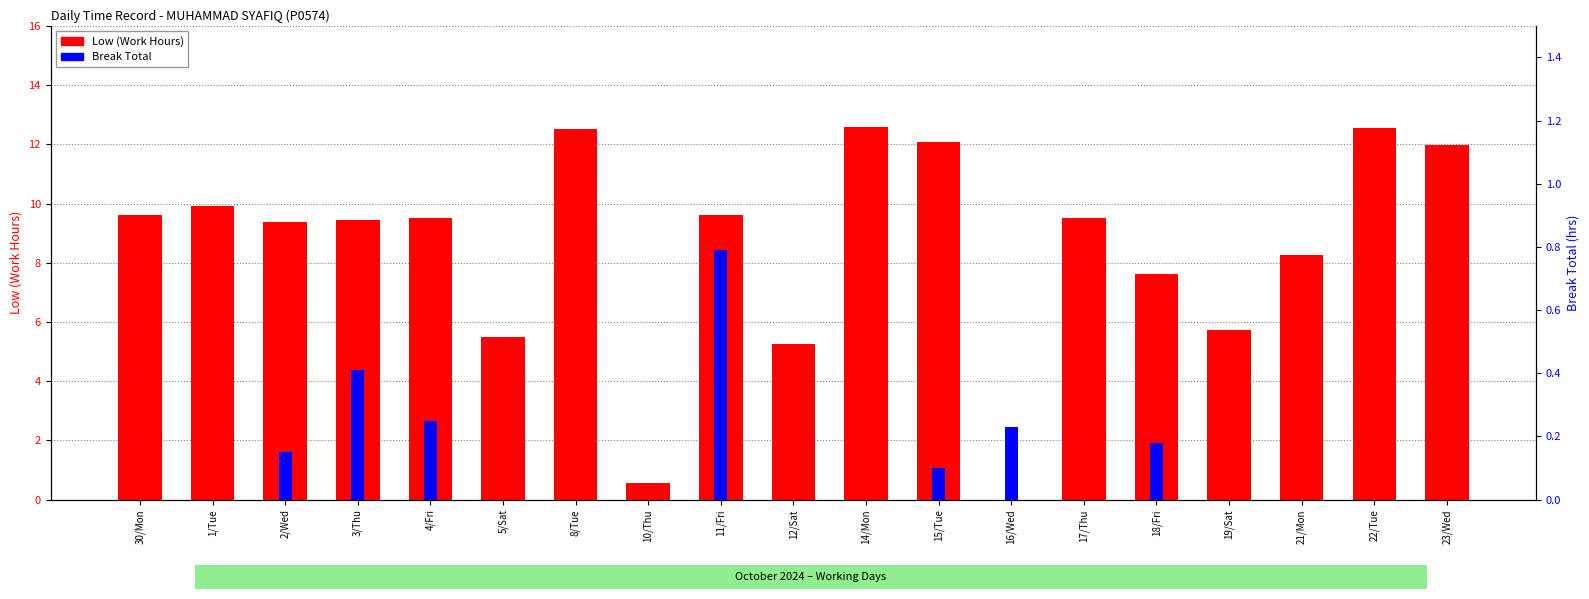

List the labels in order of Break Total value, largest first.

11/Fri, 3/Thu, 4/Fri, 16/Wed, 18/Fri, 2/Wed, 15/Tue, 30/Mon, 1/Tue, 5/Sat, 8/Tue, 10/Thu, 12/Sat, 14/Mon, 17/Thu, 19/Sat, 21/Mon, 22/Tue, 23/Wed